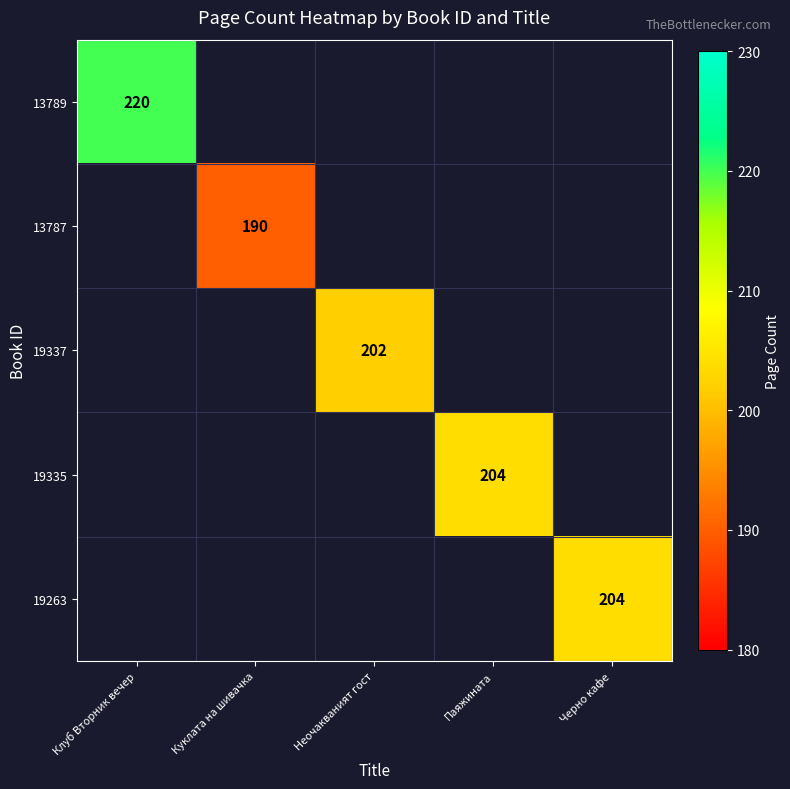

At how many categories does at least one series exceed 199?

4